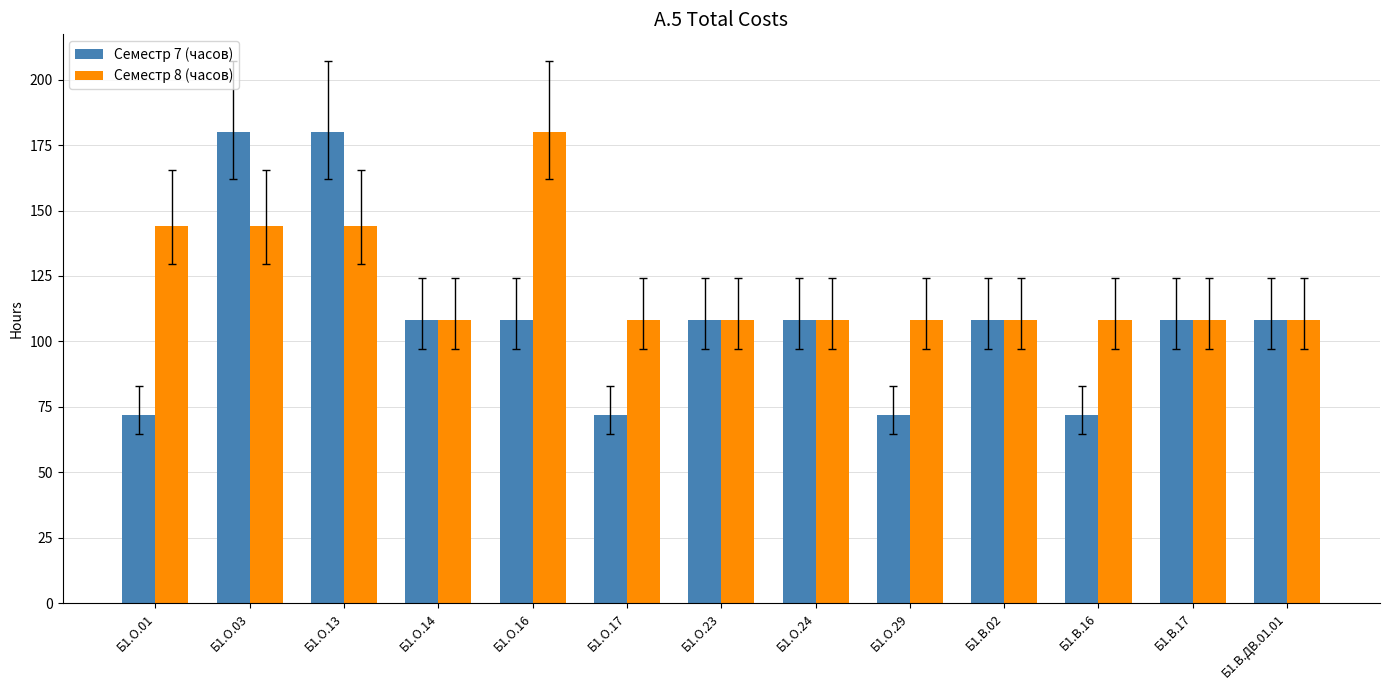

Rank the series by their average value, from lowest to highest.

Семестр 7 (часов), Семестр 8 (часов)